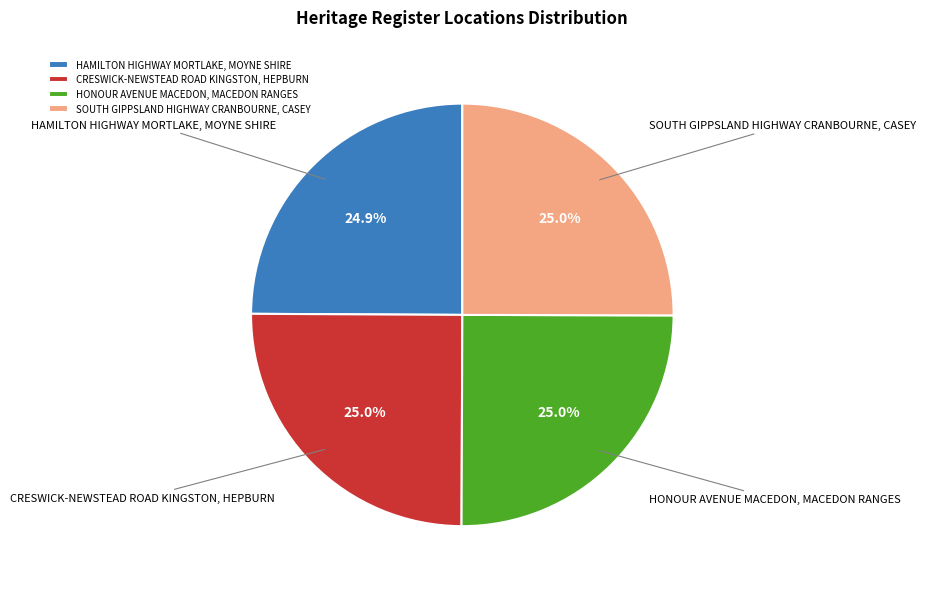

How much of the chart is everything except HAMILTON HIGHWAY MORTLAKE, MOYNE SHIRE?

75.1%